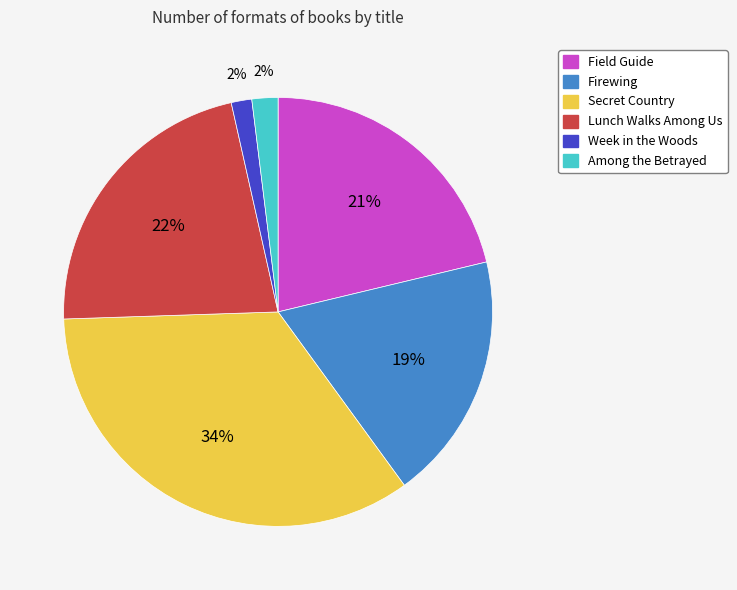

Which slice is the largest?

Secret Country